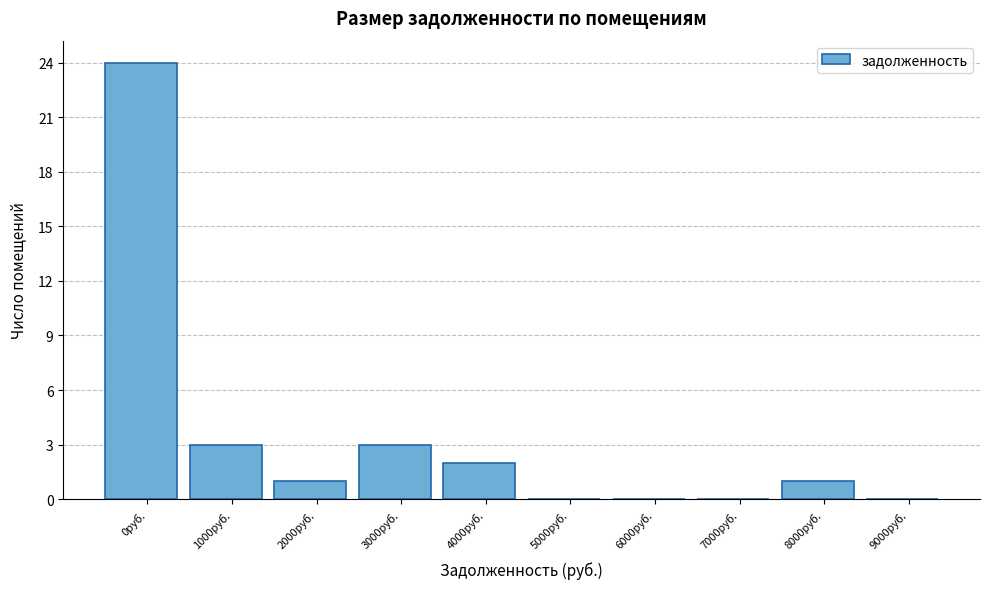

Reading left to right, list all the values displayed in this chart.

0руб.=24	1000руб.=3	2000руб.=1	3000руб.=3	4000руб.=2	5000руб.=0	6000руб.=0	7000руб.=0	8000руб.=1	9000руб.=0